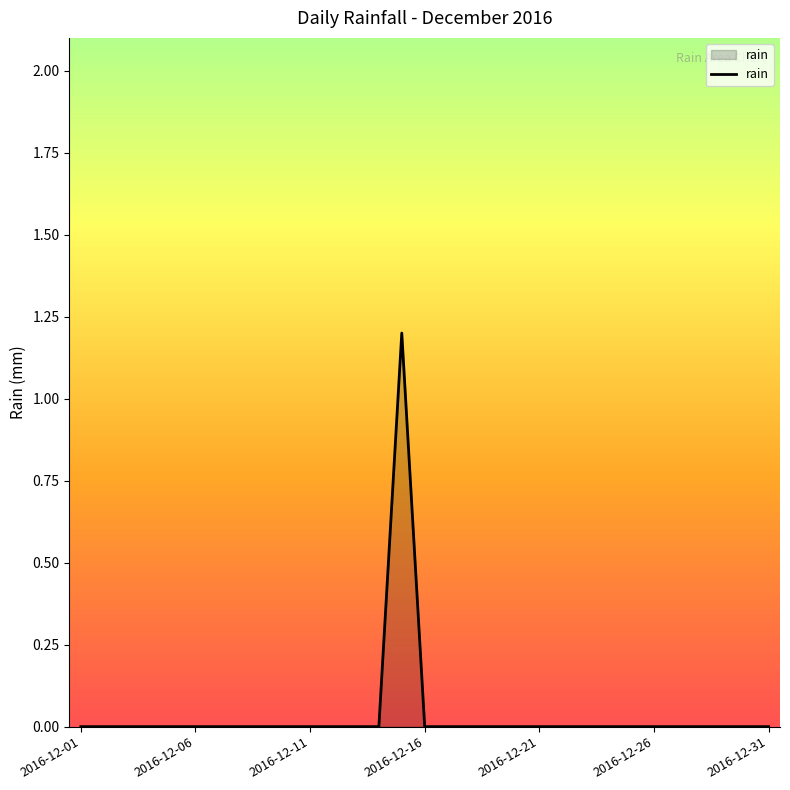

What is the difference between the maximum and minimum values?

1.2